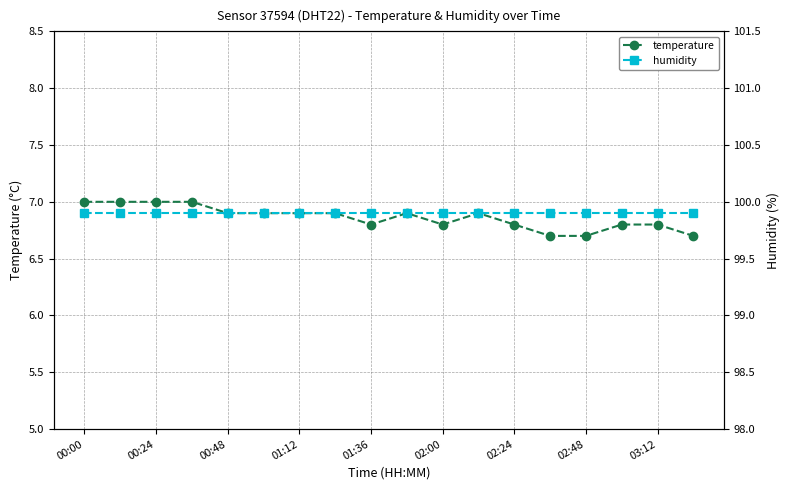

True or false: temperature has a value of 10.5 at 00:00.

False